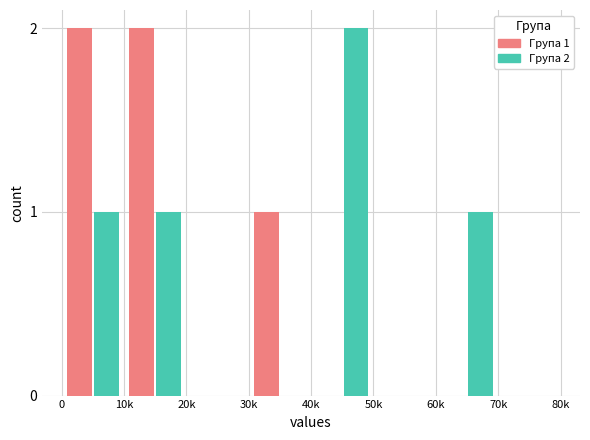

What is the maximum value for Група 2?

2